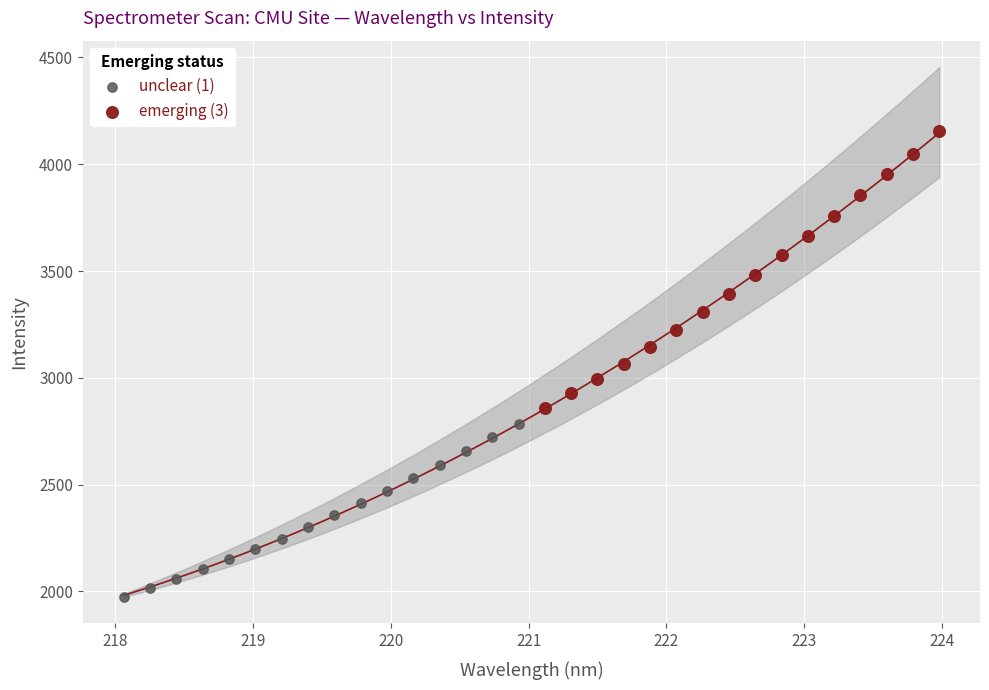

Which series has the largest Y range (max minus min)?

emerging (3)